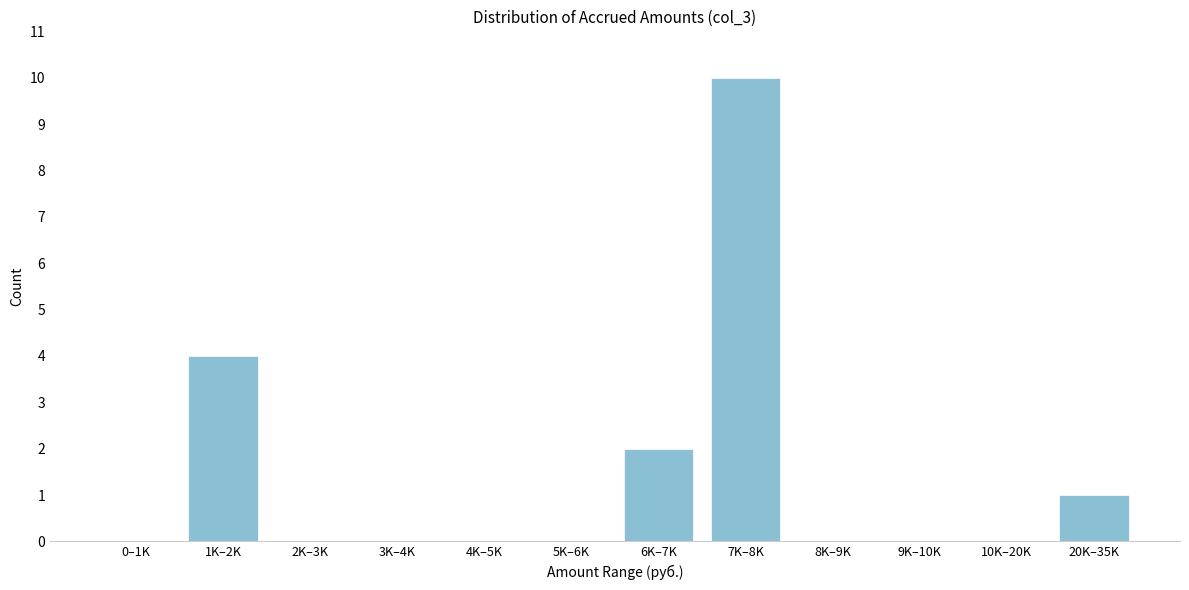

Reading left to right, transcribe all the data shown in this chart.

0–1K=0	1K–2K=4	2K–3K=0	3K–4K=0	4K–5K=0	5K–6K=0	6K–7K=2	7K–8K=10	8K–9K=0	9K–10K=0	10K–20K=0	20K–35K=1